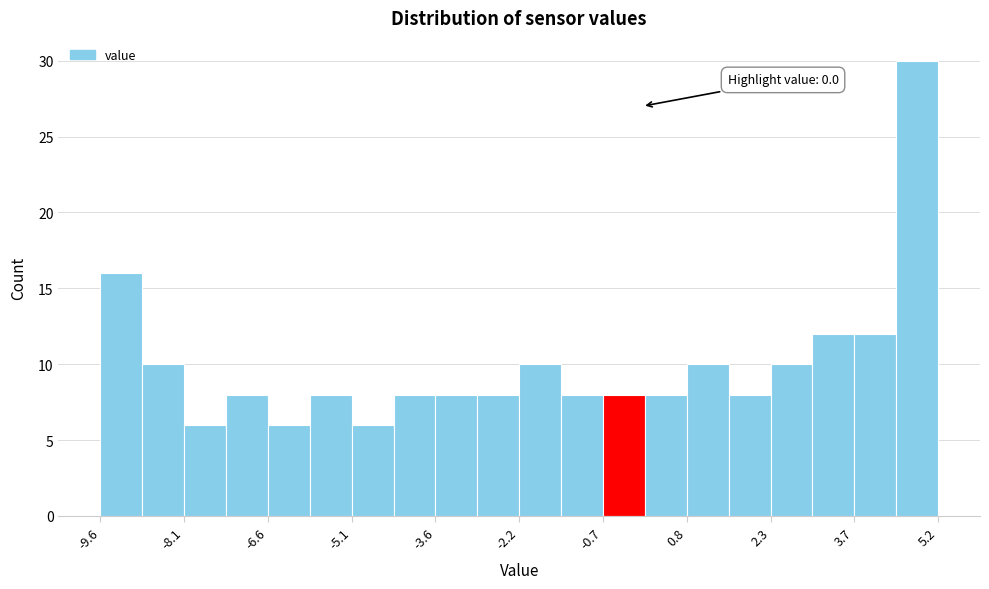

Read against the x-axis, roughly where is the centre of the tallest bar?

4.8